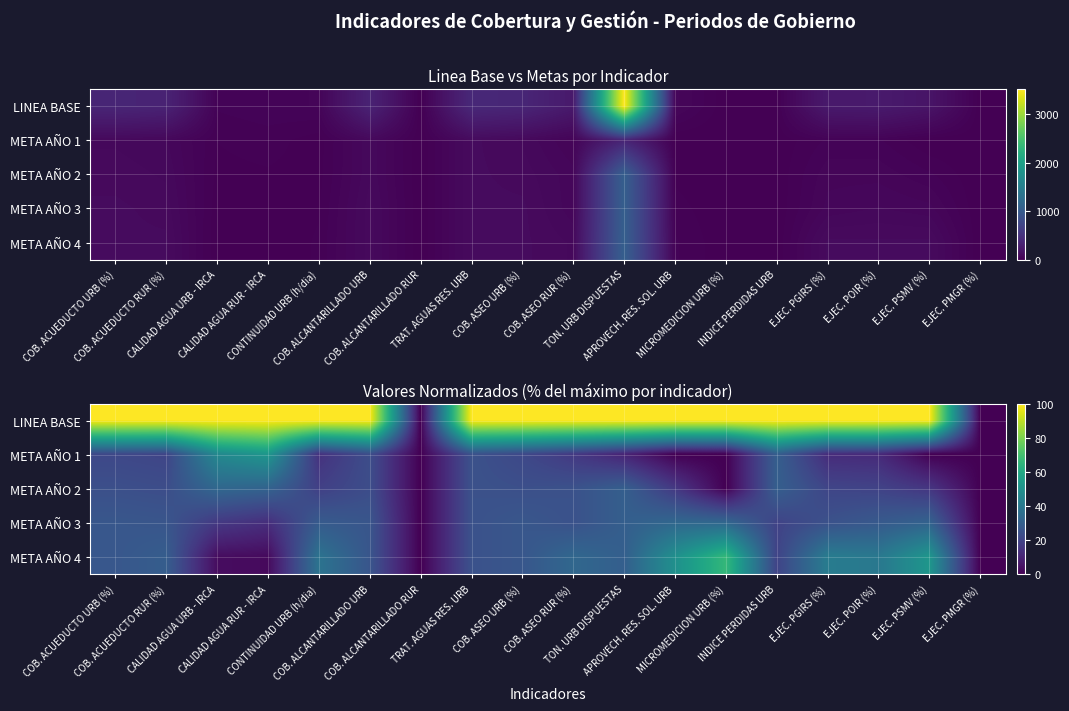

What is the approximate value of META AÑO 4 at EJEC. PSMV (%)?

52.6